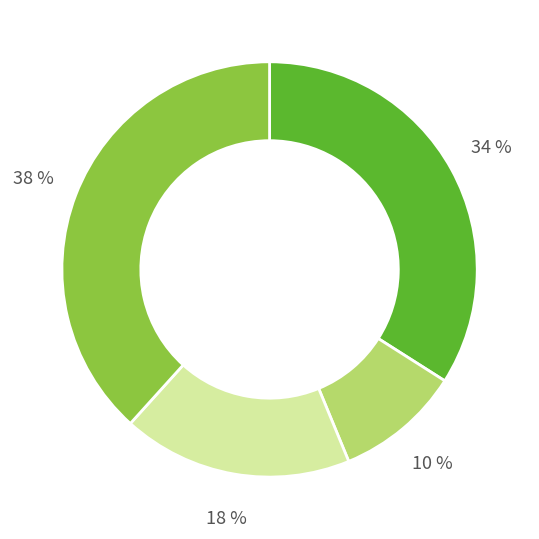

To the nearest percent, what is the average slice percentage?

25%